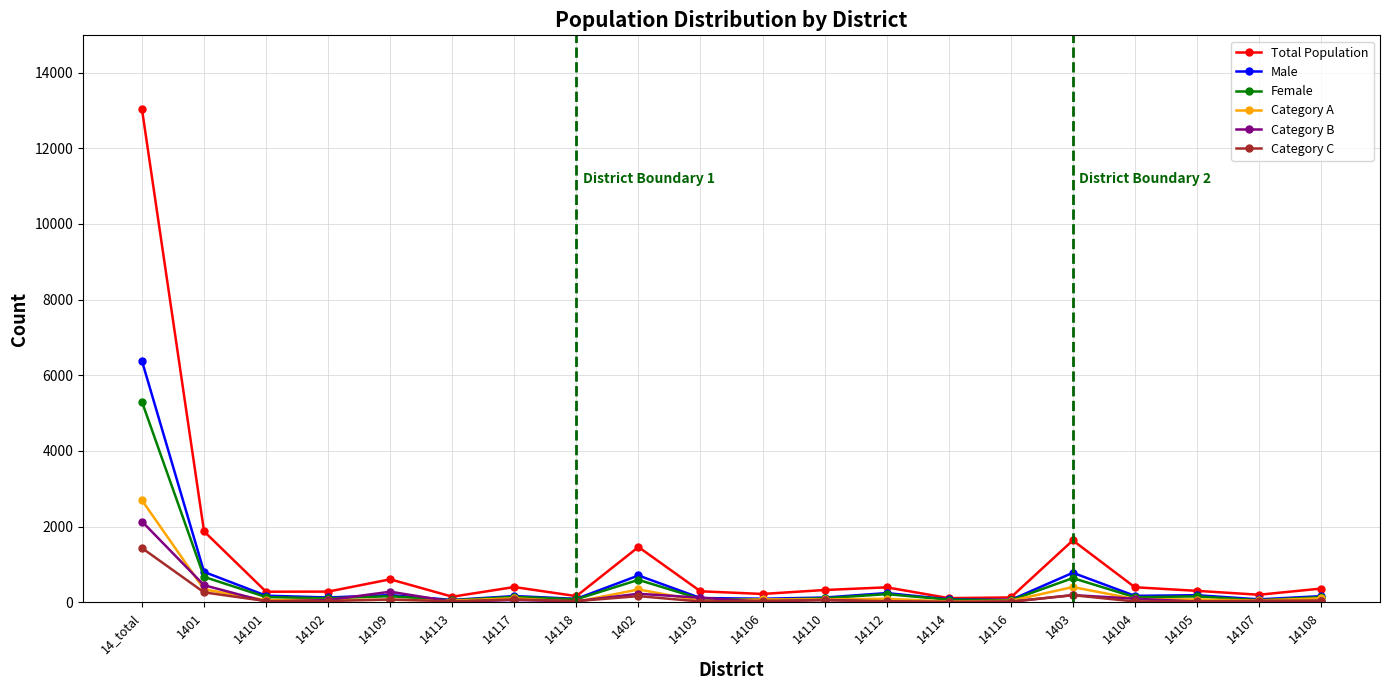

Is this an area chart (filled region under the line)?

No